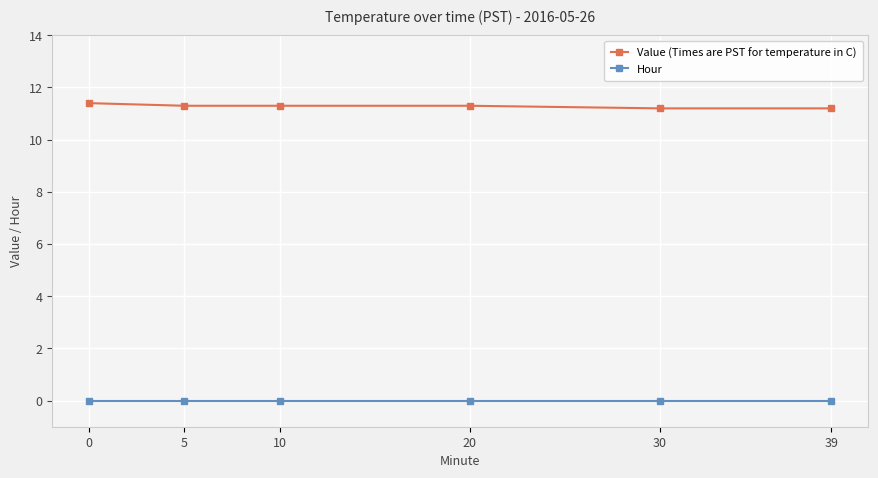

Rank the series by their maximum value, from lowest to highest.

Hour, Value (Times are PST for temperature in C)